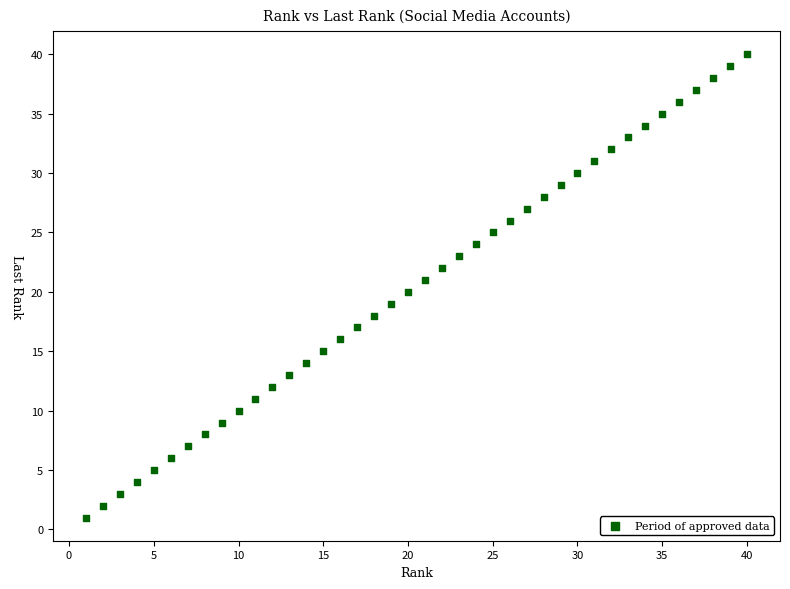

What is the range of X values (max minus min)?

39